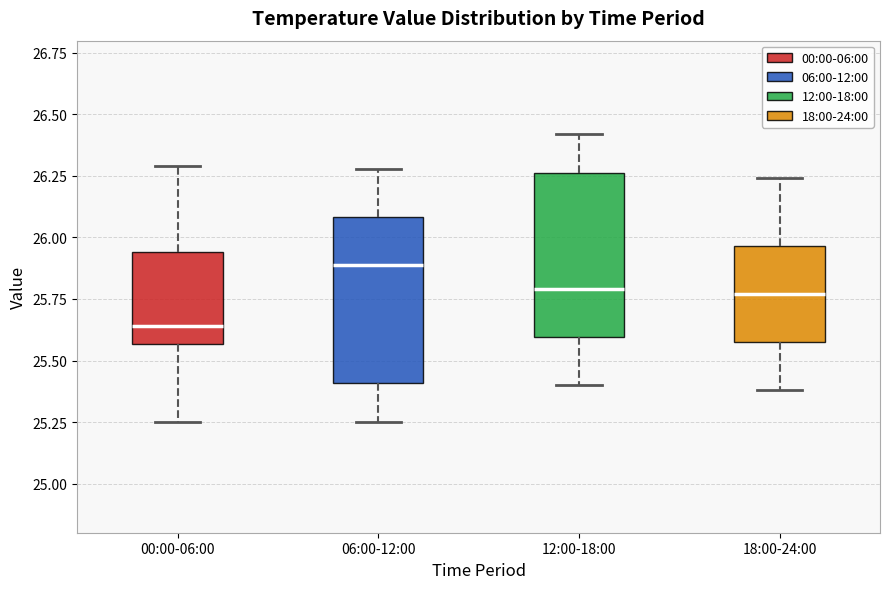

Reading left to right, transcribe this box plot: for each box, give where its median line is, the range the box spans, and where its two whiskers end, as read against the y-axis. The values are not printed on the chart, so give them approximately, as read against the axis.

00:00-06:00: median 25.65, box 25.55 to 25.95, whiskers 25.25 to 26.30
06:00-12:00: median 25.90, box 25.40 to 26.10, whiskers 25.25 to 26.30
12:00-18:00: median 25.80, box 25.60 to 26.25, whiskers 25.40 to 26.40
18:00-24:00: median 25.75, box 25.60 to 25.95, whiskers 25.40 to 26.25